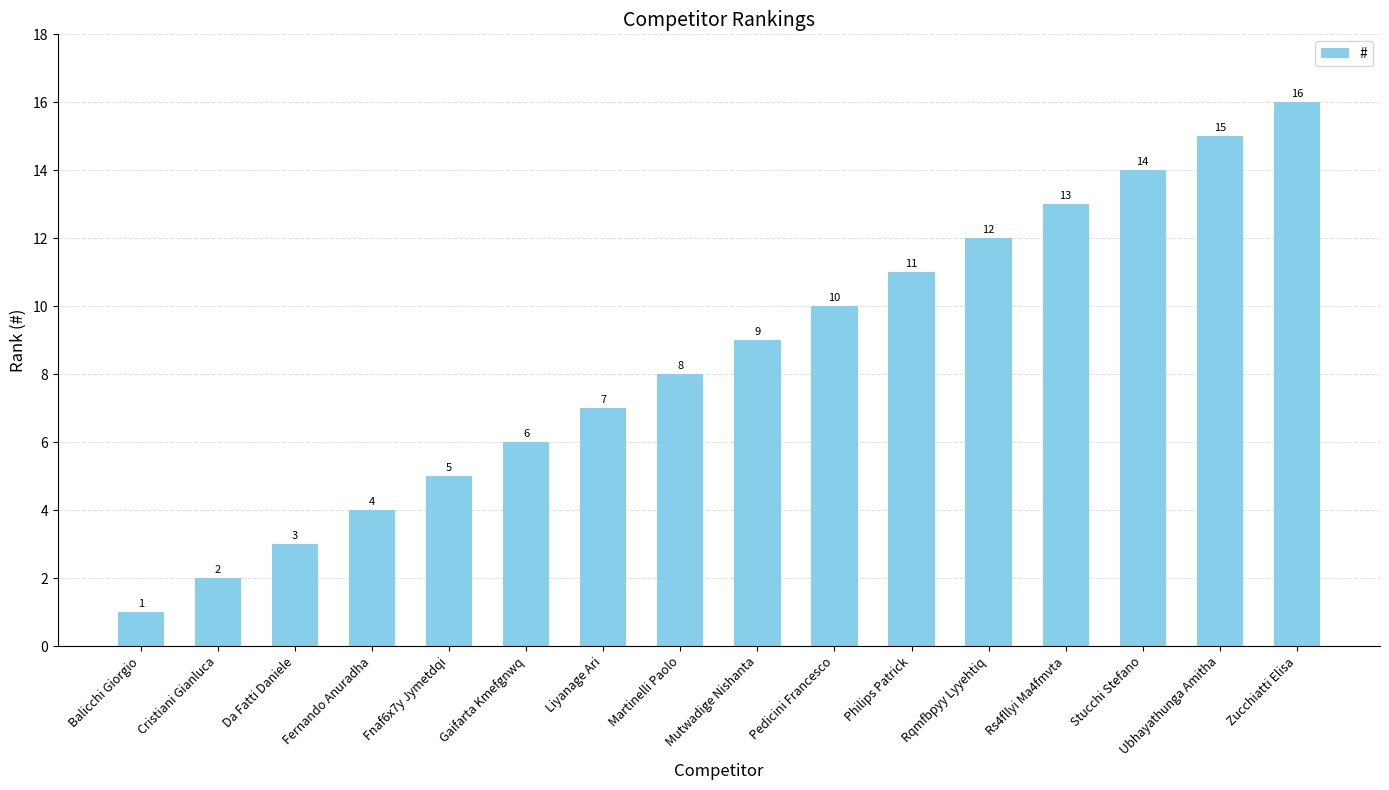

What is the sum of the values at Stucchi Stefano and Cristiani Gianluca?

16